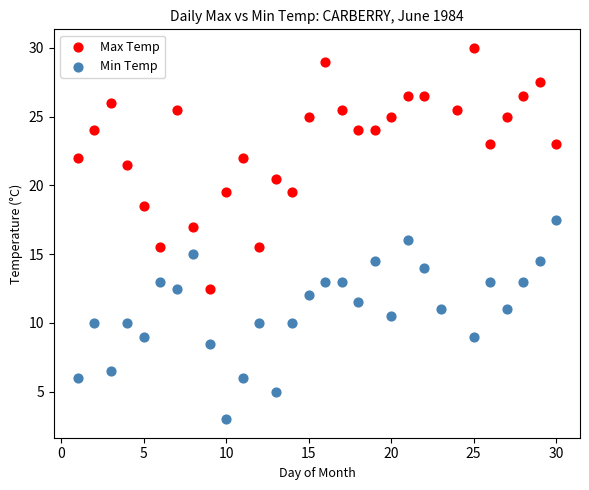

Which series reaches the maximum Y coordinate?

Max Temp